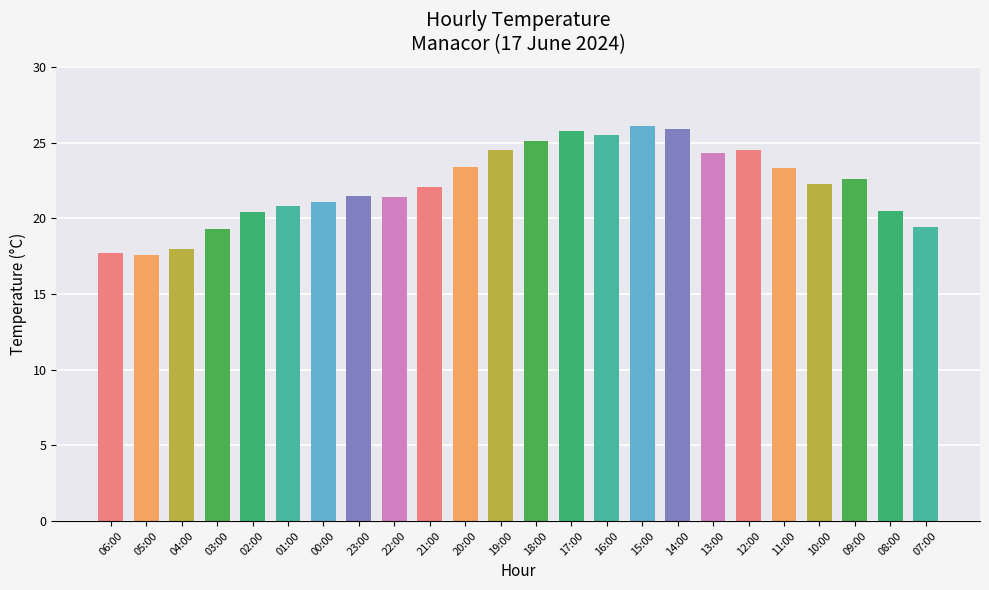

What is the change in value from 09:00 to 08:00?

-2.1